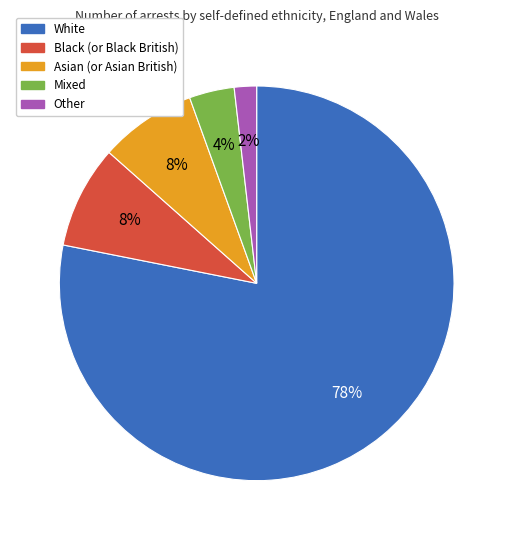

Combined, do Other and White account for over 50%?

Yes